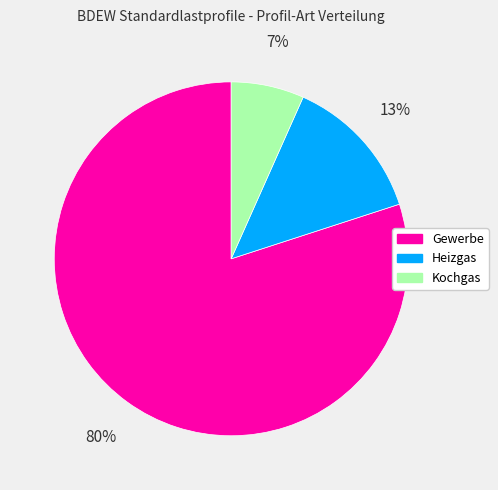

Is Gewerbe the majority of the pie?

Yes